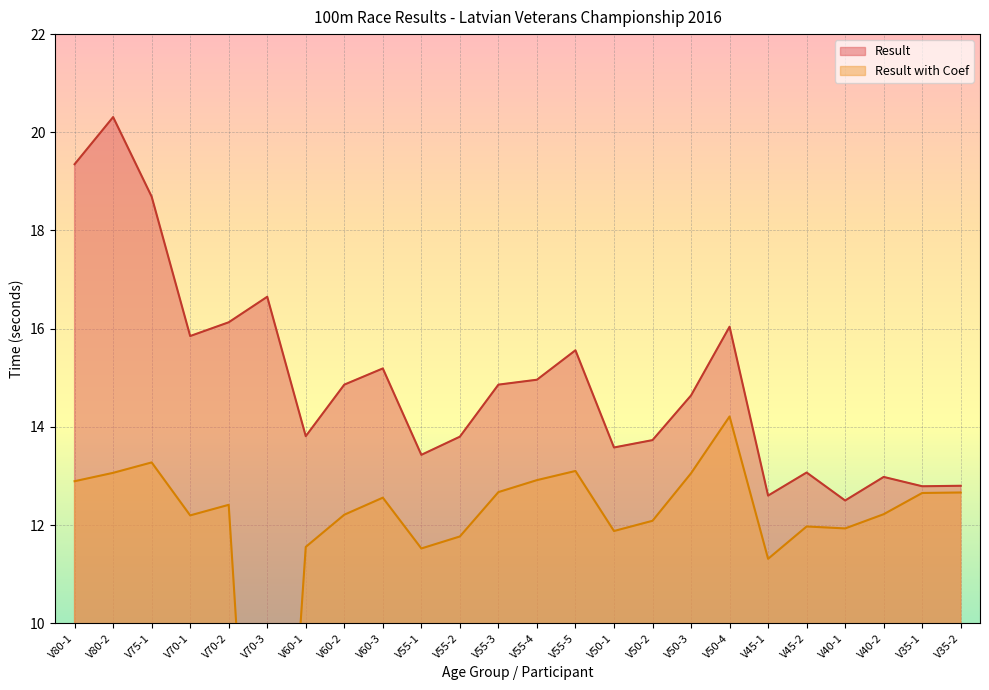

Is it true that Result with Coef equals 2.7 at V50-3?

False